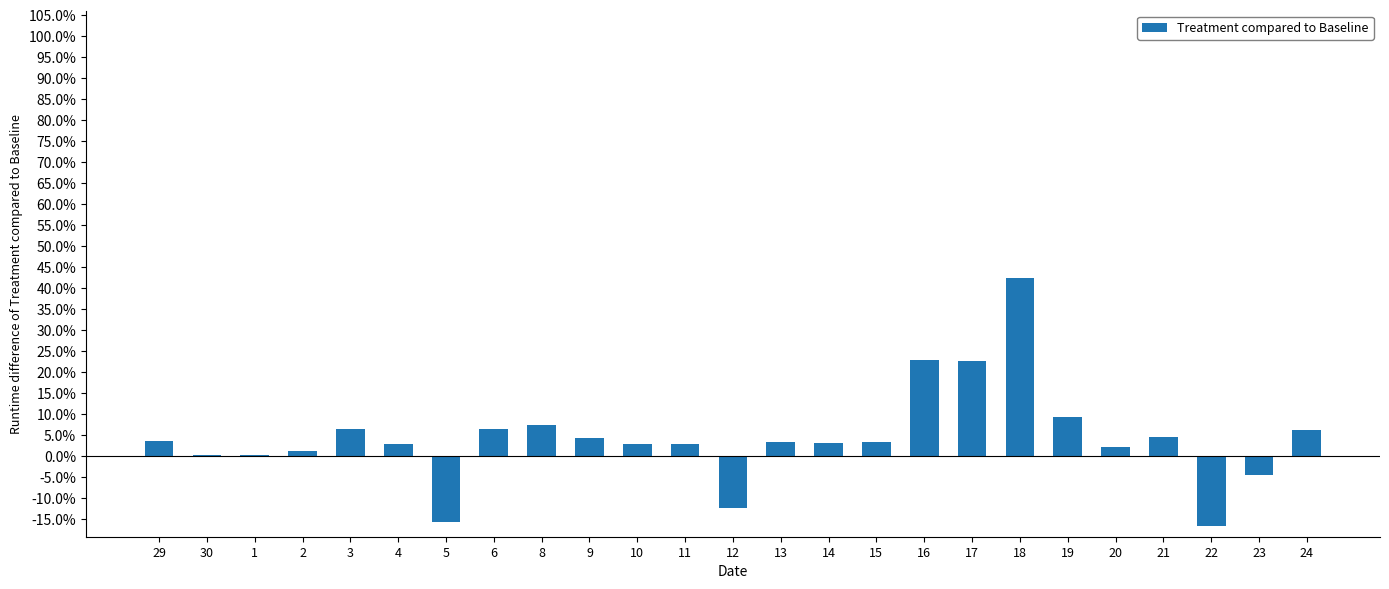

Are the bars horizontal?

No